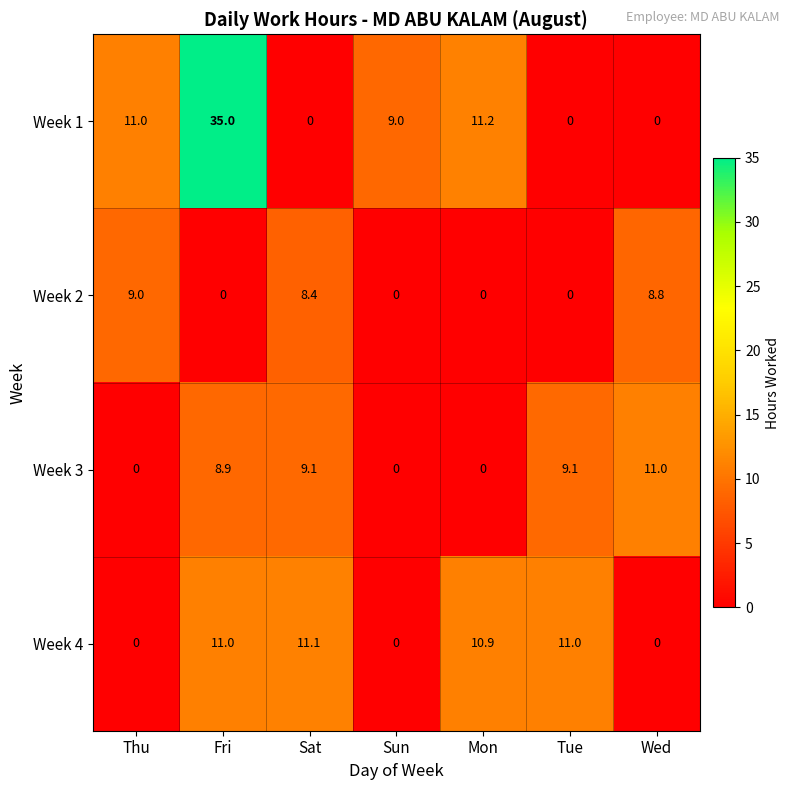

The value of Week 1 at Mon is 11.2. True or false?

True